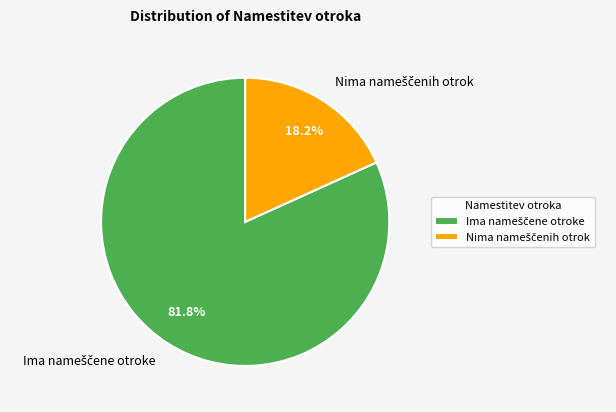

Is there any slice that represents more than half of the pie?

Yes